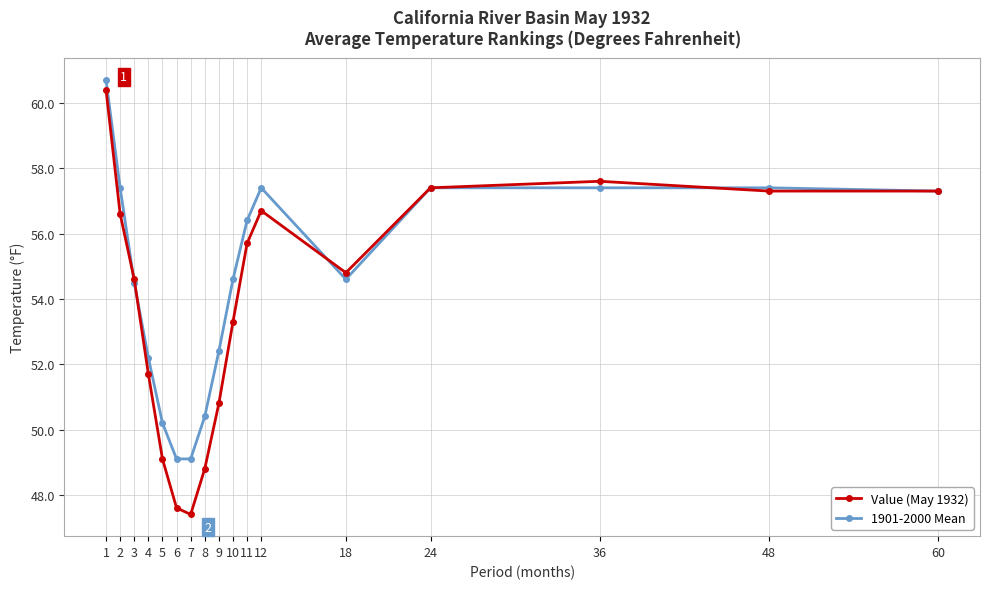

Is it true that Value (May 1932) equals 54.8 at 18?

True